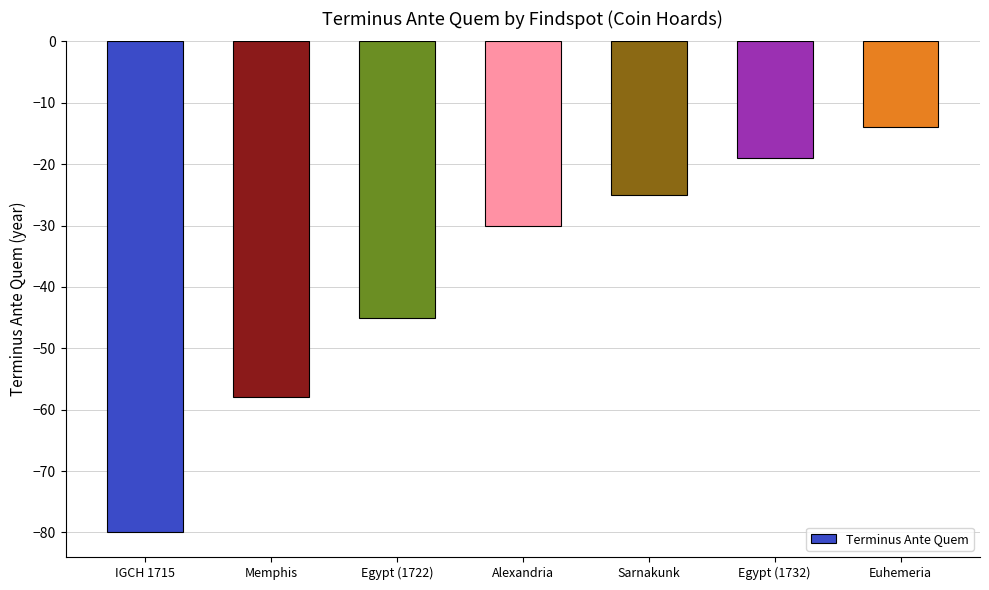

List the labels in order of value, largest first.

Euhemeria, Egypt (1732), Sarnakunk, Alexandria, Egypt (1722), Memphis, IGCH 1715